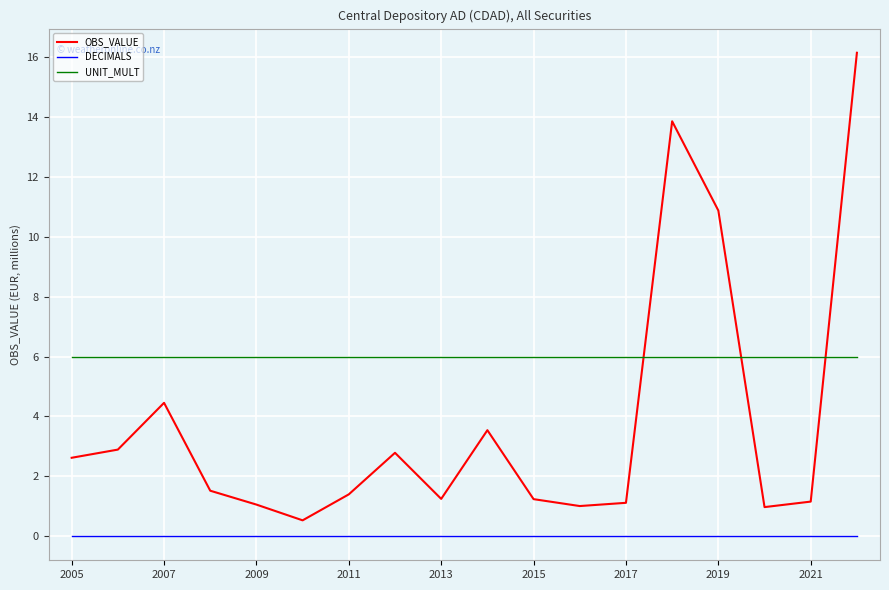

True or false: OBS_VALUE and DECIMALS intersect in this chart.

False